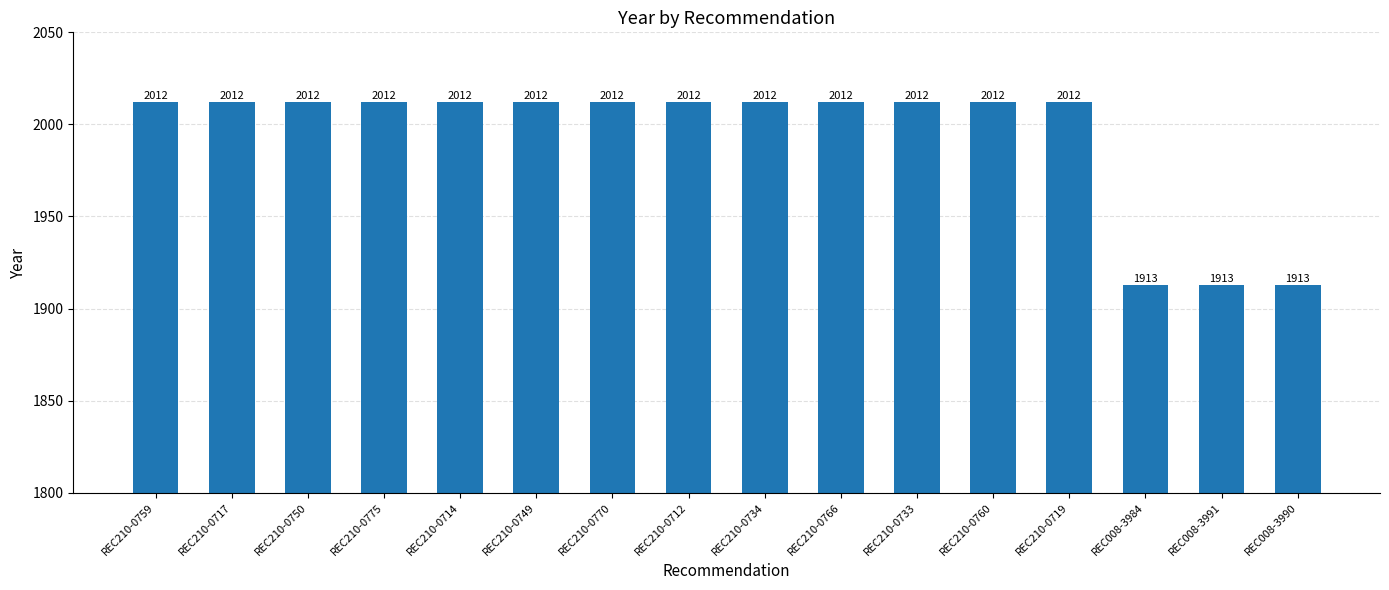

What is the value of the 15th bar from the left?

1913